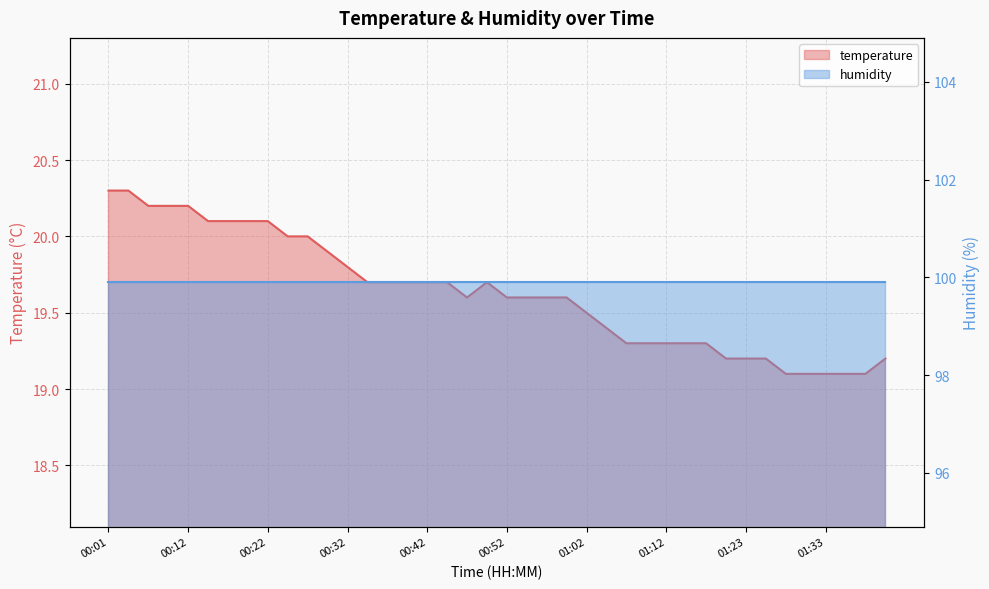

Rank the categories by value from highest to lowest.

00:01, 00:04, 00:07, 00:09, 00:12, 00:14, 00:17, 00:19, 00:22, 00:24, 00:27, 00:29, 00:32, 00:34, 00:37, 00:39, 00:42, 00:44, 00:49, 00:47, 00:52, 00:55, 00:57, 01:00, 01:02, 01:05, 01:07, 01:10, 01:12, 01:15, 01:17, 01:20, 01:23, 01:25, 01:40, 01:28, 01:30, 01:33, 01:35, 01:38